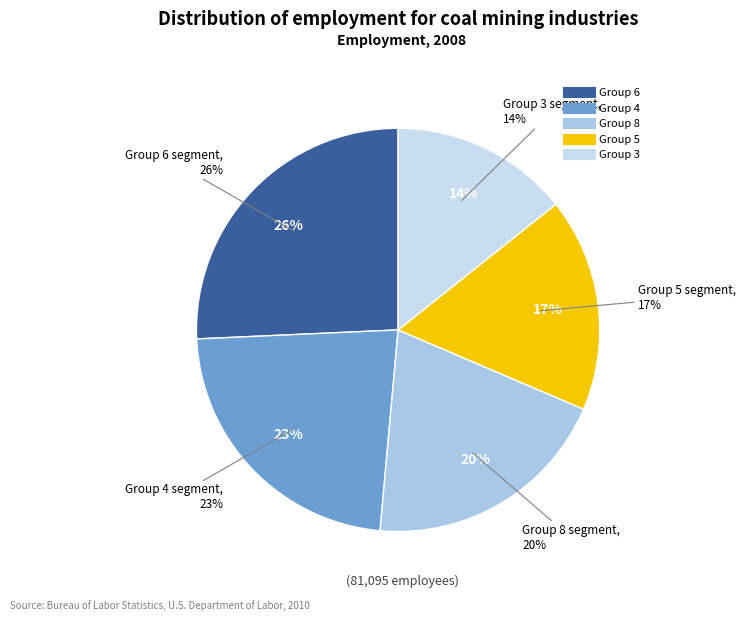

Is there a majority slice in this chart?

No